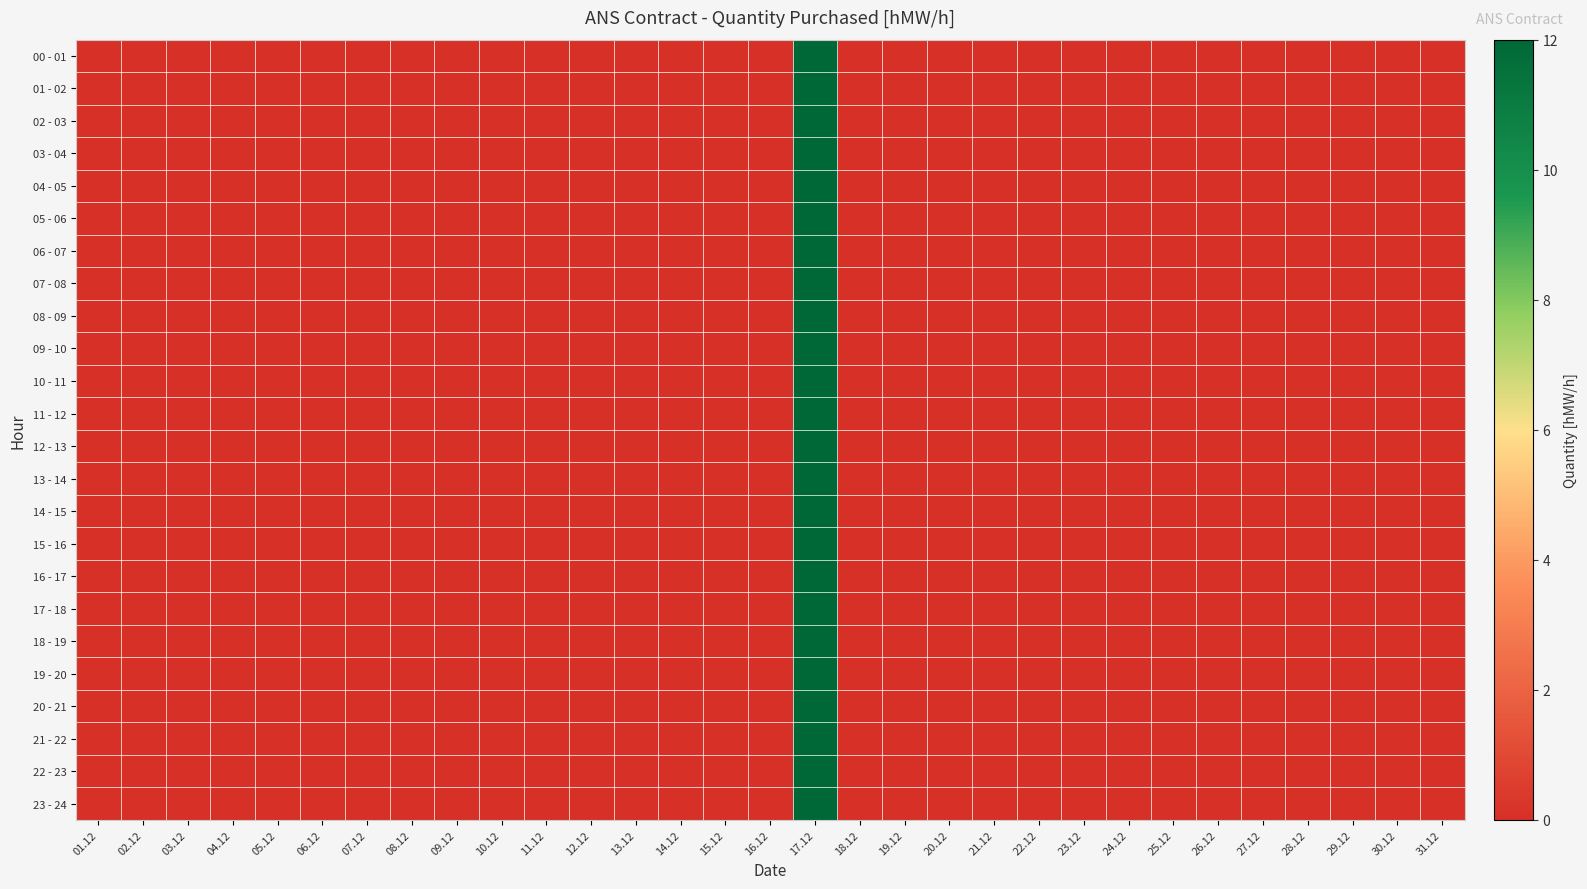

Between 21.12 and 08.12, which is larger?

21.12